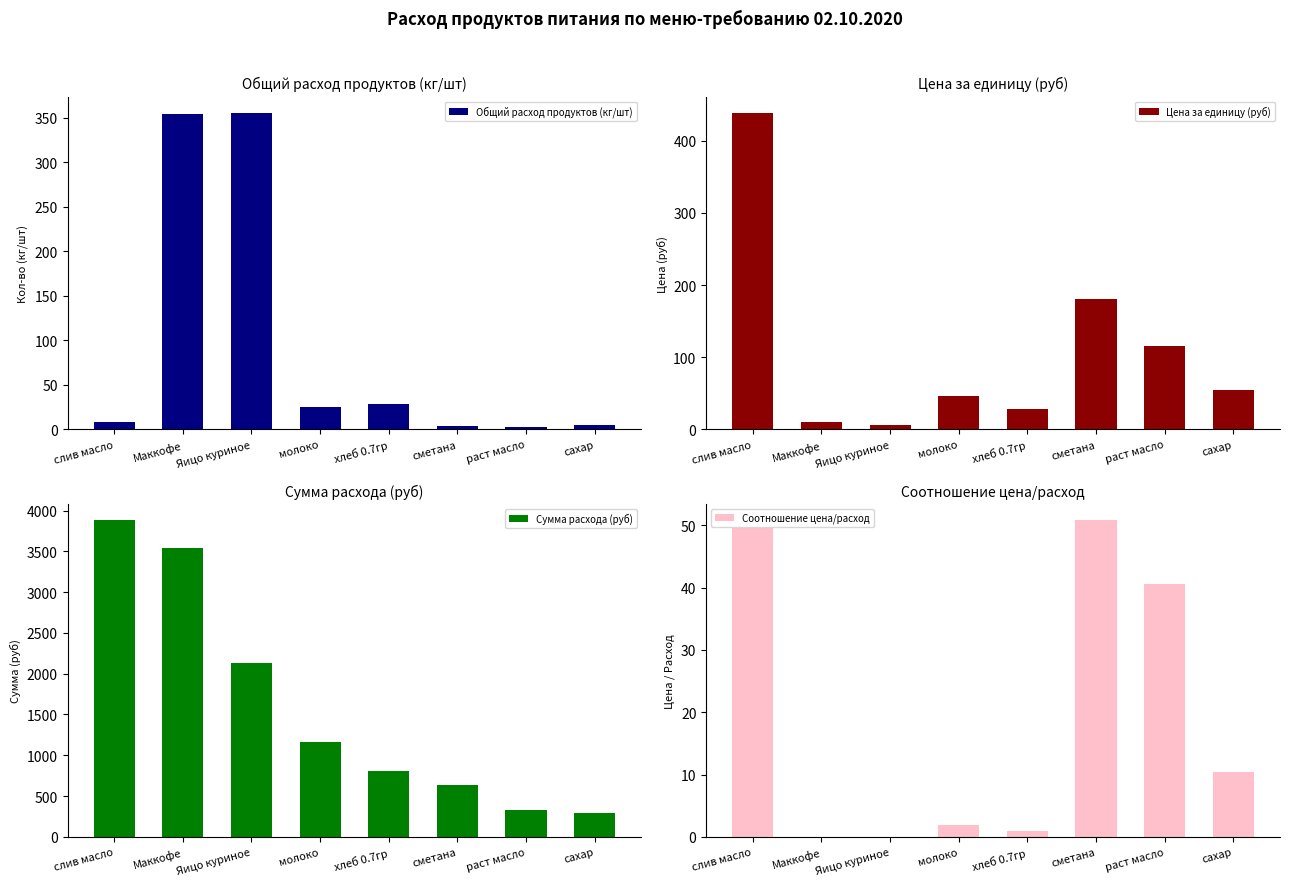

The value of Соотношение цена/расход at Яицо куриное is 0.0. True or false?

True